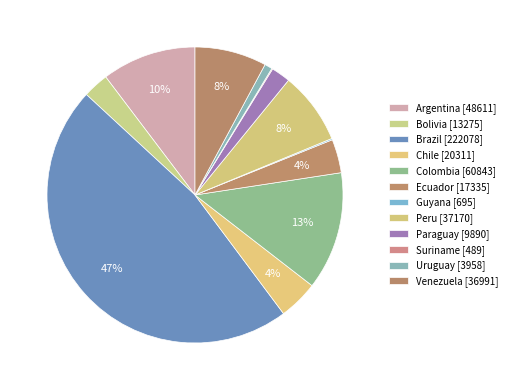

How many slices are in this pie chart?

12